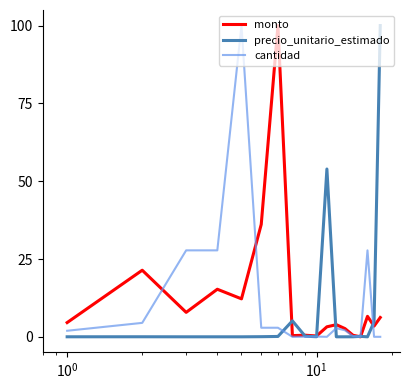

What is the maximum value for monto?

100.0